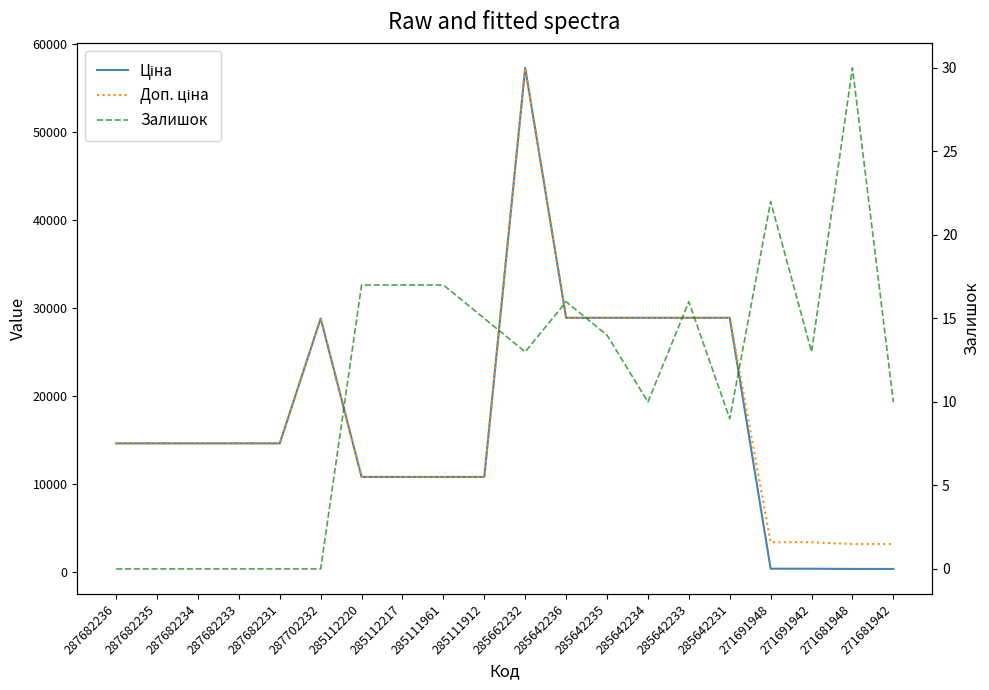

What is the label of the 8th point from the right?

285642235